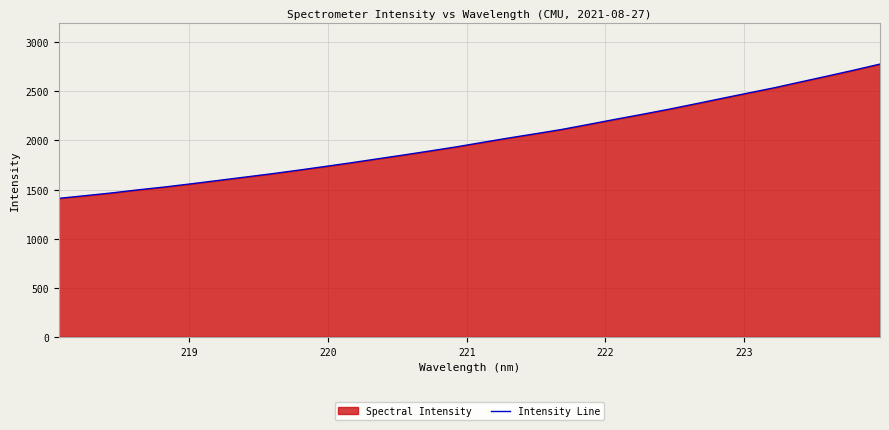

True or false: the data has more than 0 interior local peaks.

False